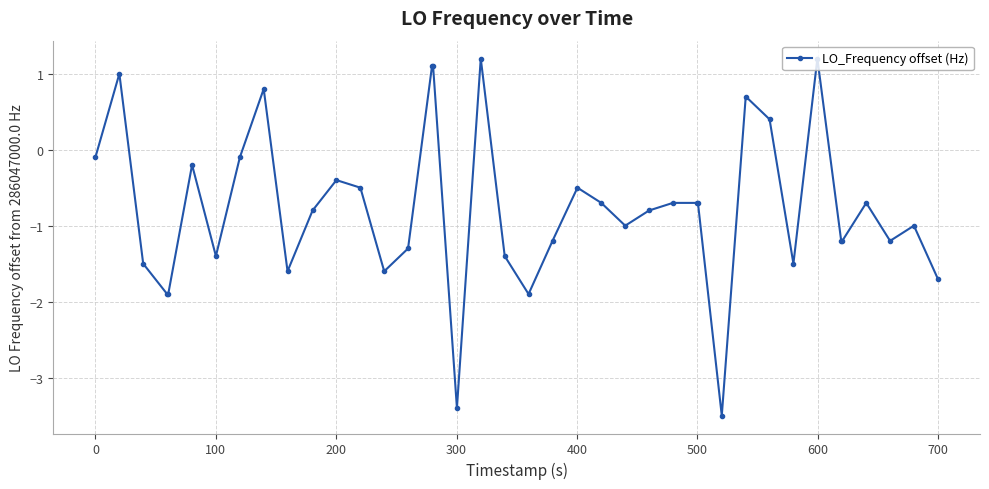

What is the value of the 38th point from the left?

-1.2